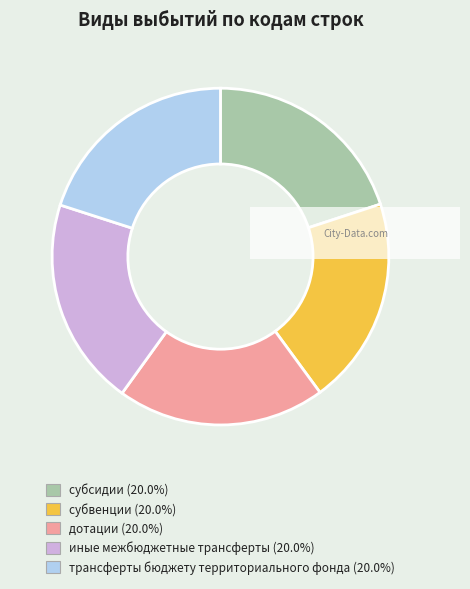

The дотации slice represents 20% of the pie. True or false?

True